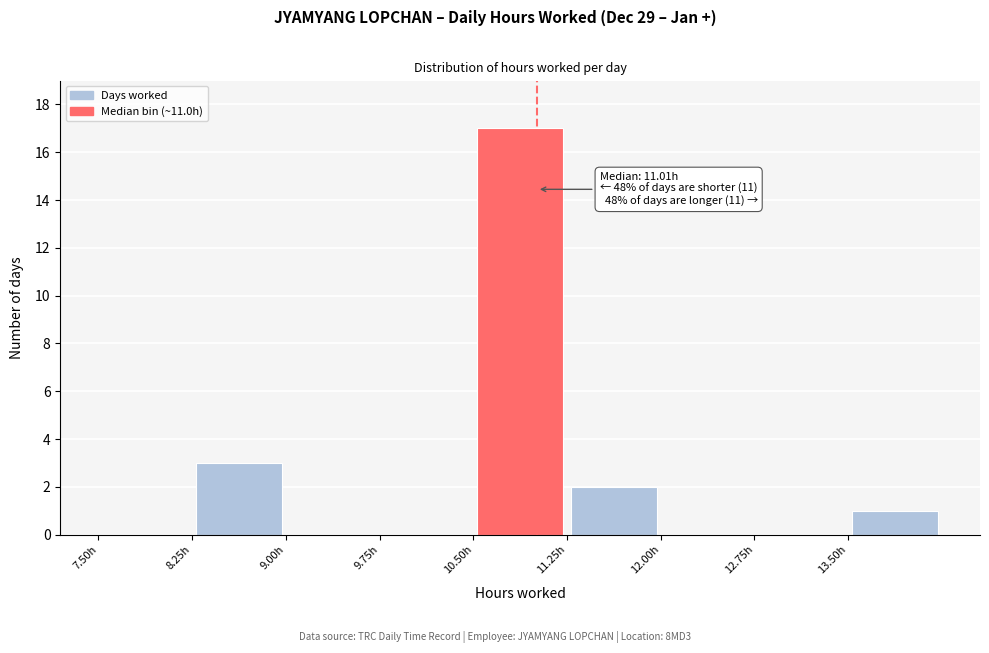

Which range on the x-axis has the tallest bar?

10.50 to 11.25